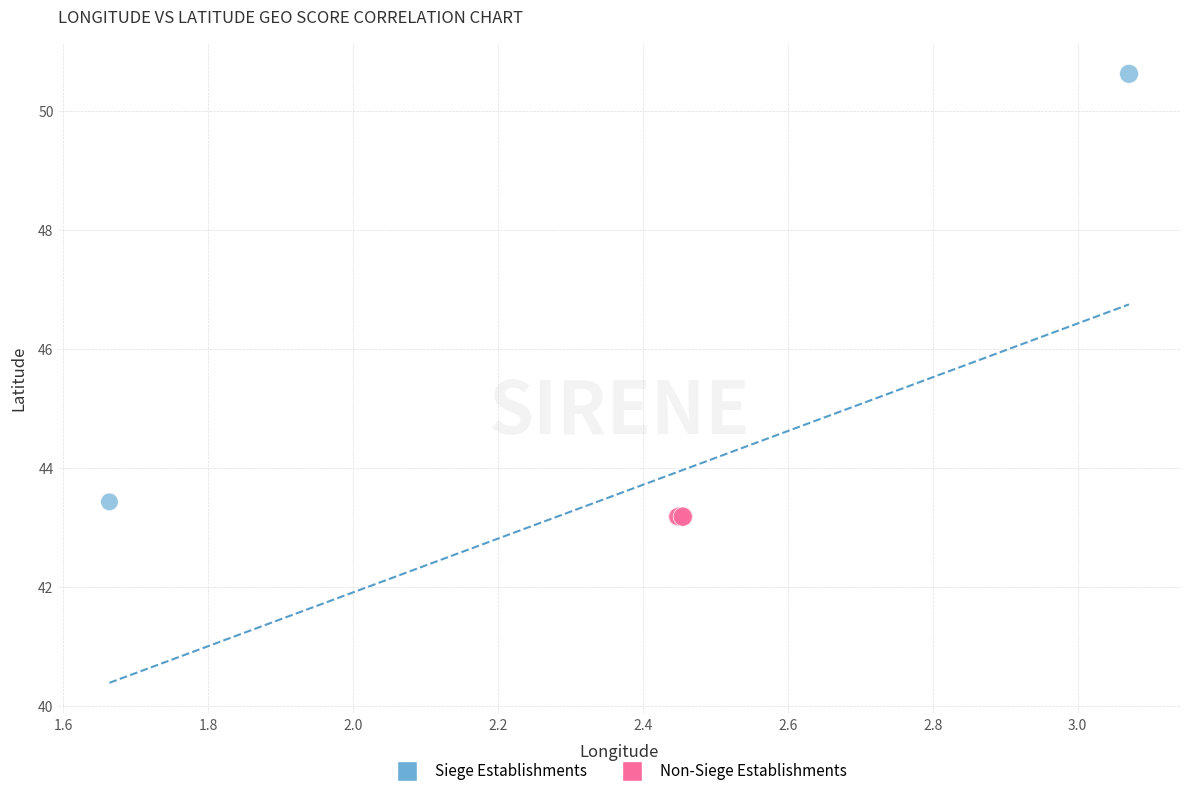

Which series has the largest Y range (max minus min)?

Siege Establishments